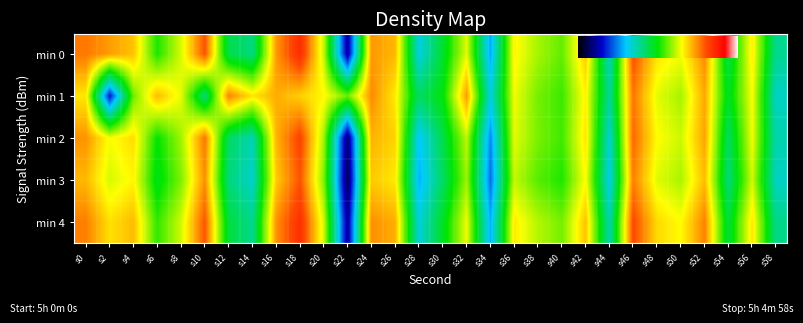

At which category is the sum across all series the highest?

s18